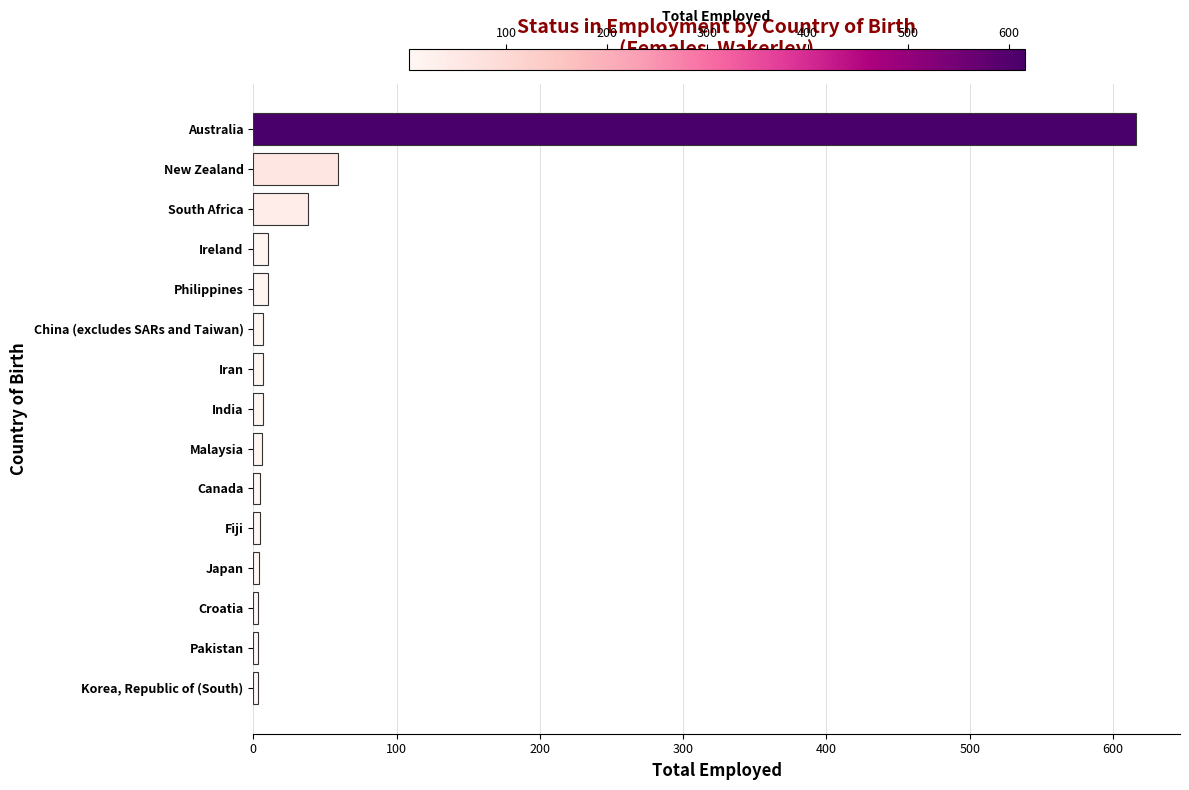

What is the sum of all values?

783